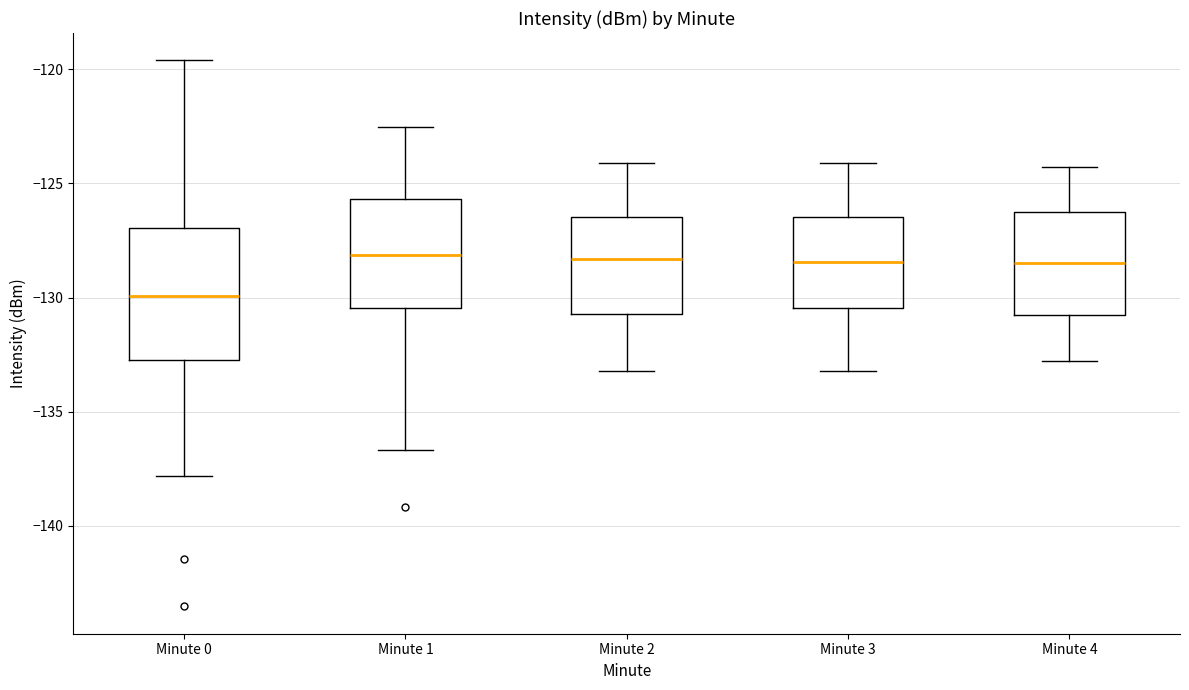

Which box is the tallest, from its lower edge to its upper edge?

Minute 0